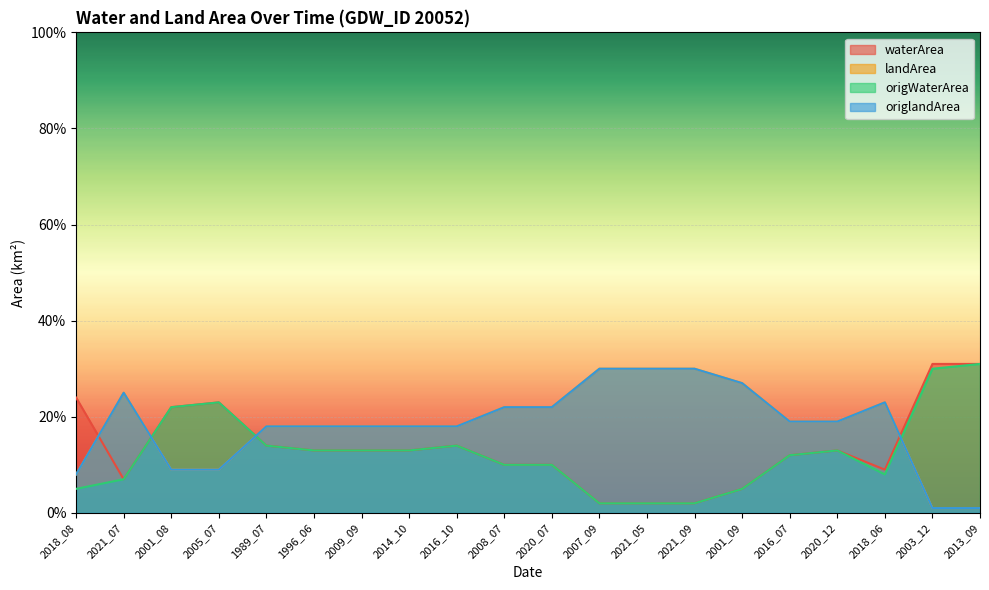

At 2020_07, list the series in order from smallest to largest.

waterArea, origWaterArea, landArea, origlandArea